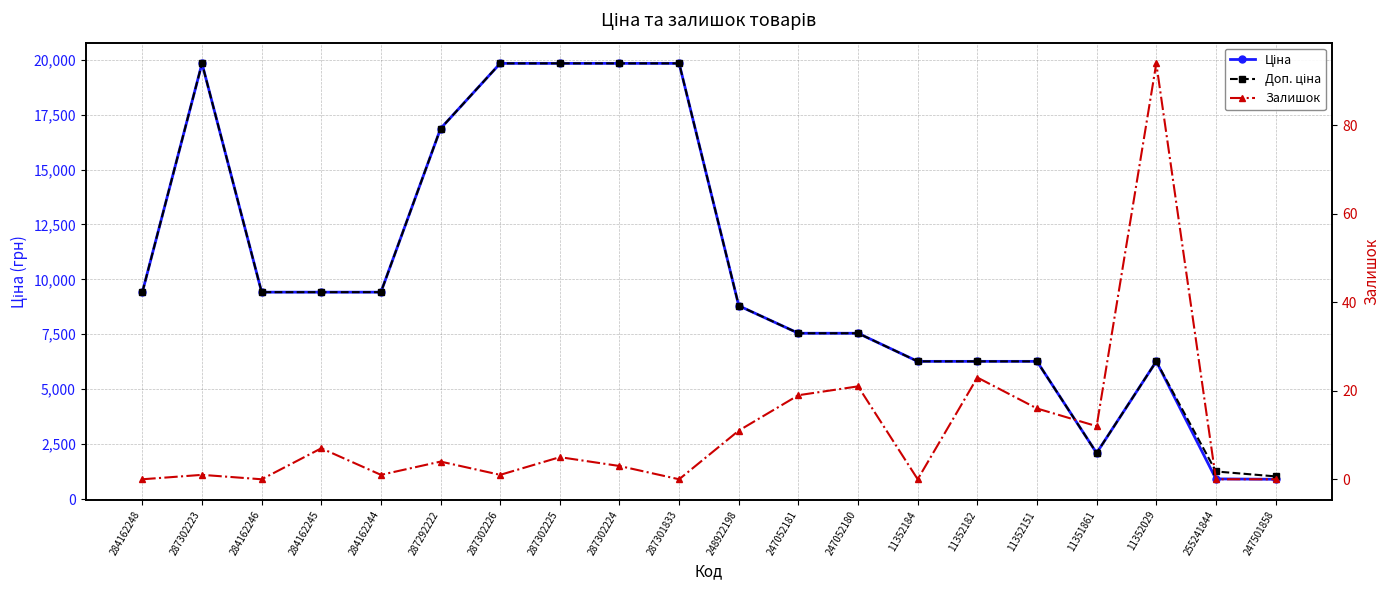

Reading right to left, transcribe all the data shown in this chart.

Ціна: 247501858=899.5	255241844=917.2	11352029=6266.7	11351861=2094.3	11352151=6266.7	11352182=6266.7	11352184=6266.7	247052180=7545.9	247052181=7545.9	248922198=8797.6	287301833=19831.1	287302224=19831.1	287302225=19831.1	287302226=19831.1	287292222=16863.2	284162244=9416.9	284162245=9416.9	284162246=9416.9	287302223=19831.1	284162248=9416.9
Доп. ціна: 247501858=1030.8	255241844=1254.8	11352029=6266.7	11351861=2094.0	11352151=6266.7	11352182=6266.7	11352184=6266.7	247052180=7545.9	247052181=7545.9	248922198=8797.6	287301833=19831.1	287302224=19831.1	287302225=19831.1	287302226=19831.1	287292222=16863.2	284162244=9416.9	284162245=9416.9	284162246=9416.9	287302223=19831.1	284162248=9416.9
Залишок: 247501858=0.0	255241844=0.0	11352029=94.0	11351861=12.0	11352151=16.0	11352182=23.0	11352184=0.0	247052180=21.0	247052181=19.0	248922198=11.0	287301833=0.0	287302224=3.0	287302225=5.0	287302226=1.0	287292222=4.0	284162244=1.0	284162245=7.0	284162246=0.0	287302223=1.0	284162248=0.0